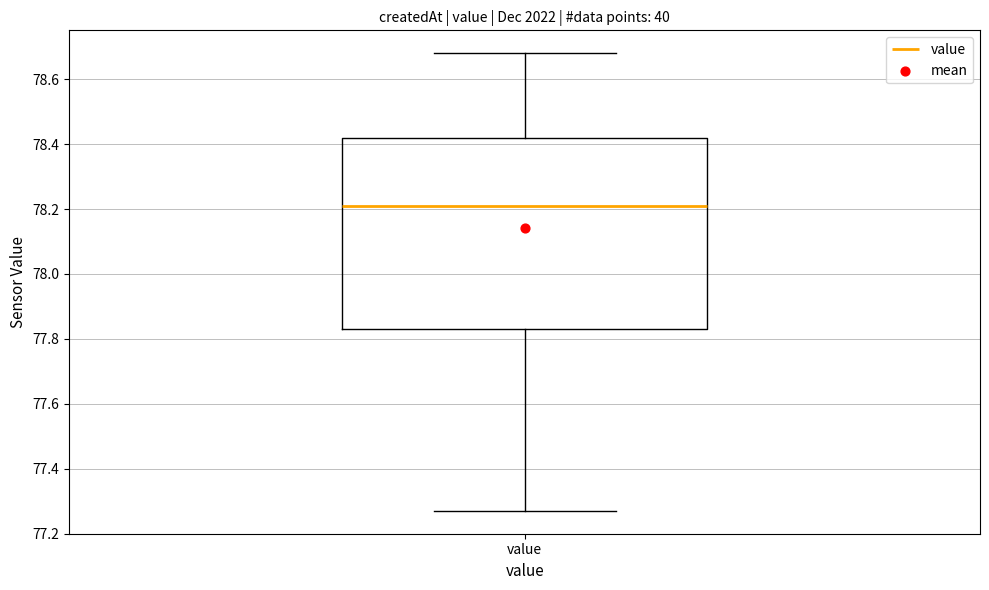

Read this box plot against the y-axis: the position of the median line, the range covered by the box, and the ends of both whiskers. The values are not printed on the chart, so give them approximately, as read against the axis.

median 78.22, box 77.84 to 78.42, whiskers 77.28 to 78.68